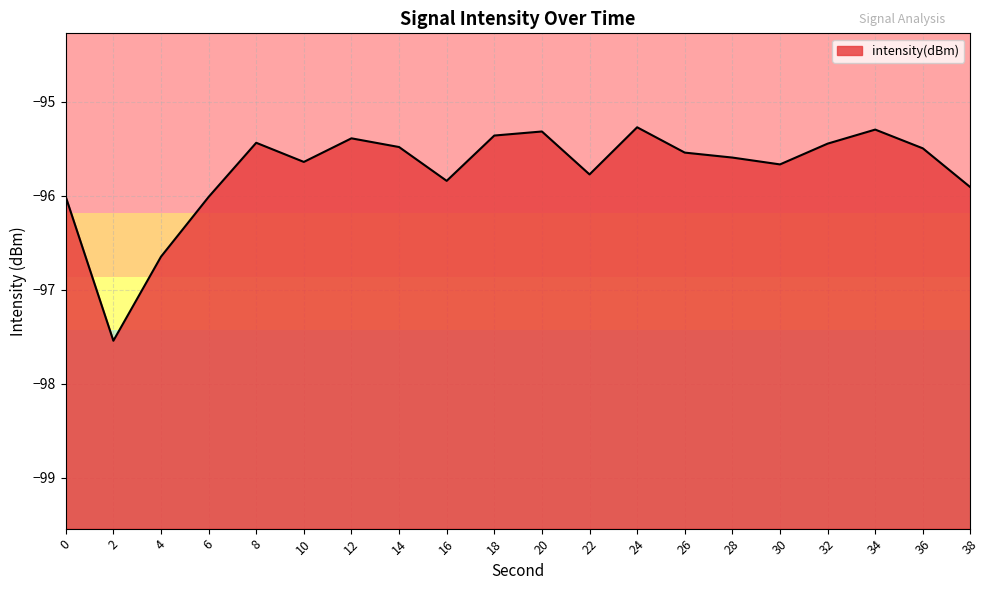

Count the number of categories in the chart.

20